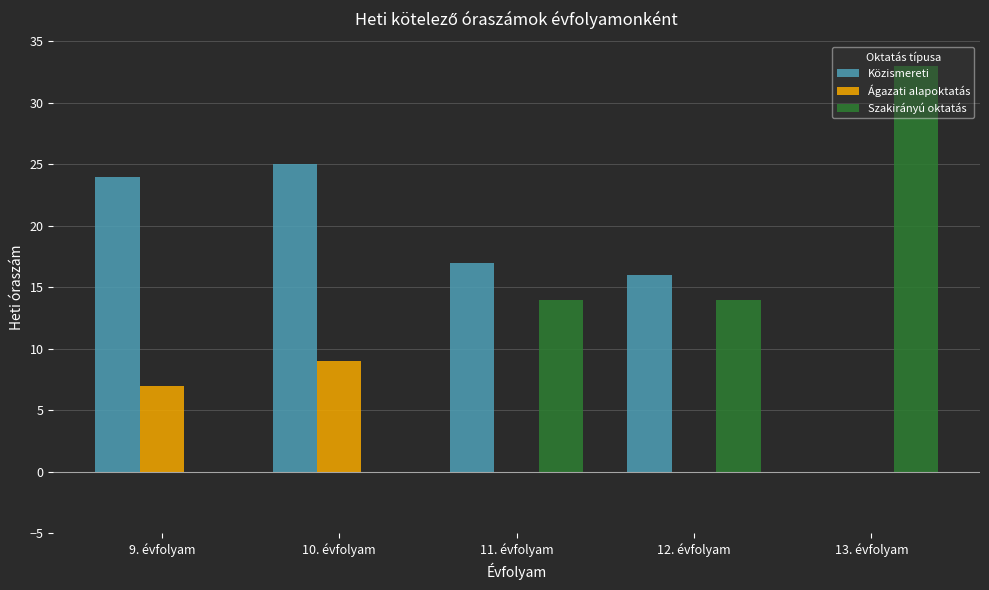

Reading left to right, transcribe all the data shown in this chart.

Közismereti: 9. évfolyam=24	10. évfolyam=25	11. évfolyam=17	12. évfolyam=16	13. évfolyam=0
Ágazati alapoktatás: 9. évfolyam=7	10. évfolyam=9	11. évfolyam=0	12. évfolyam=0	13. évfolyam=0
Szakirányú oktatás: 9. évfolyam=0	10. évfolyam=0	11. évfolyam=14	12. évfolyam=14	13. évfolyam=33